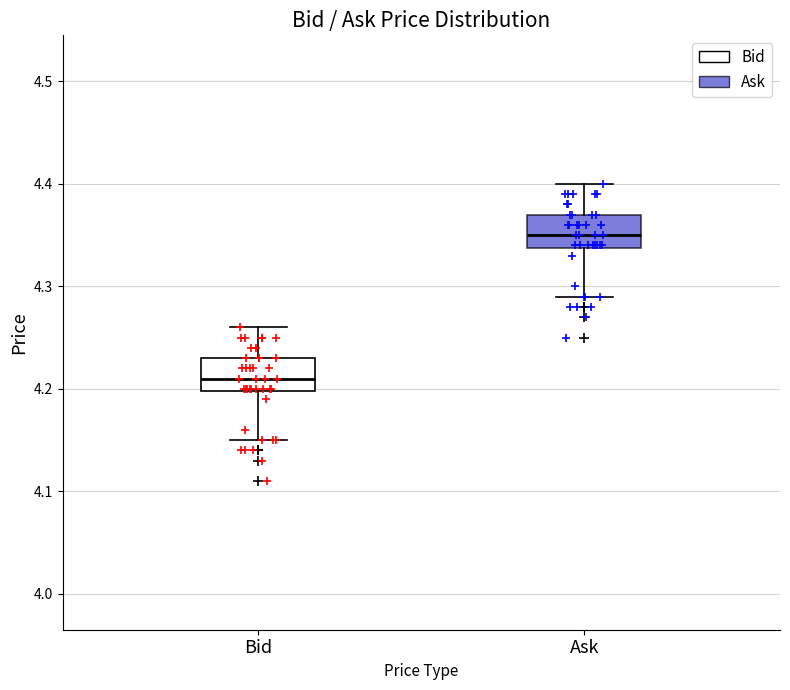

Reading left to right, transcribe this box plot: for each box, give where its median line is, the range the box spans, and where its two whiskers end, as read against the y-axis. The values are not printed on the chart, so give them approximately, as read against the axis.

Bid: median 4.21, box 4.20 to 4.23, whiskers 4.15 to 4.26
Ask: median 4.35, box 4.34 to 4.37, whiskers 4.29 to 4.40